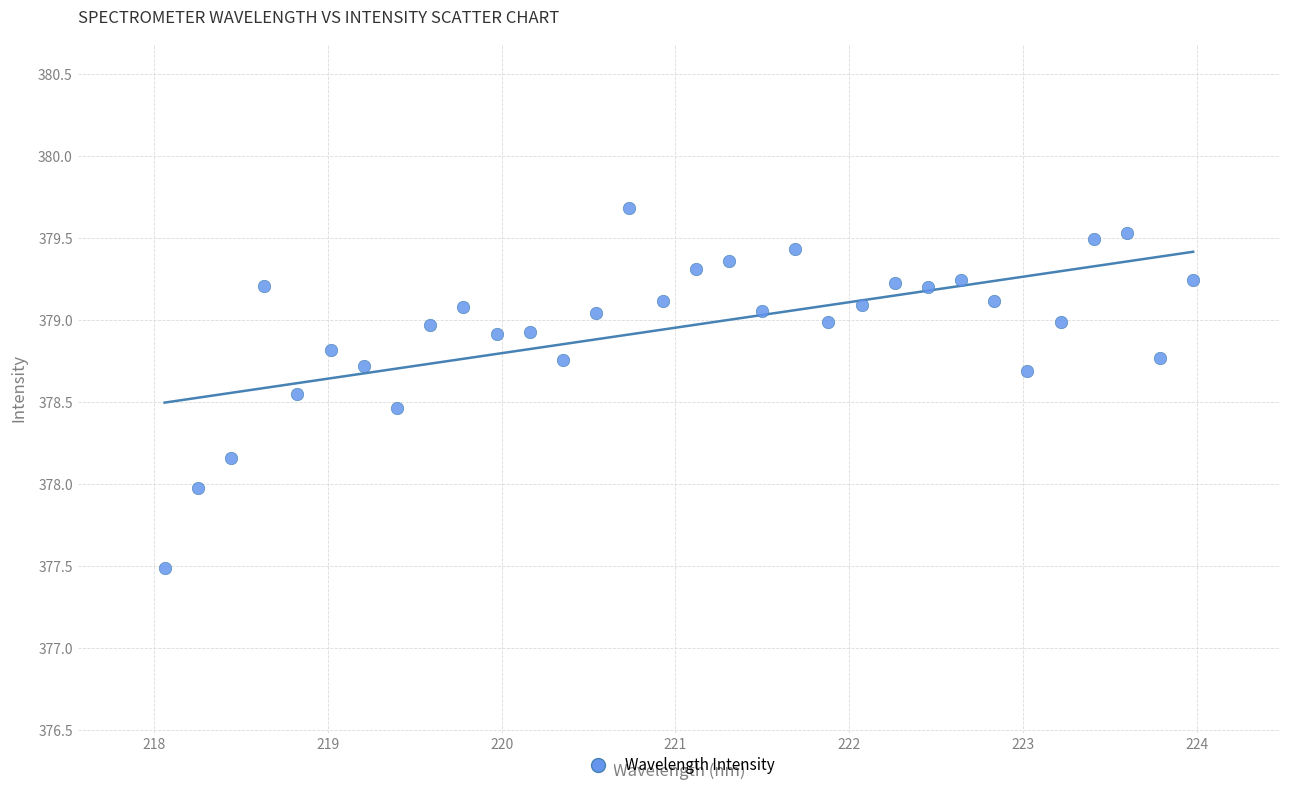

What is the range of Y values (max minus min)?

2.2